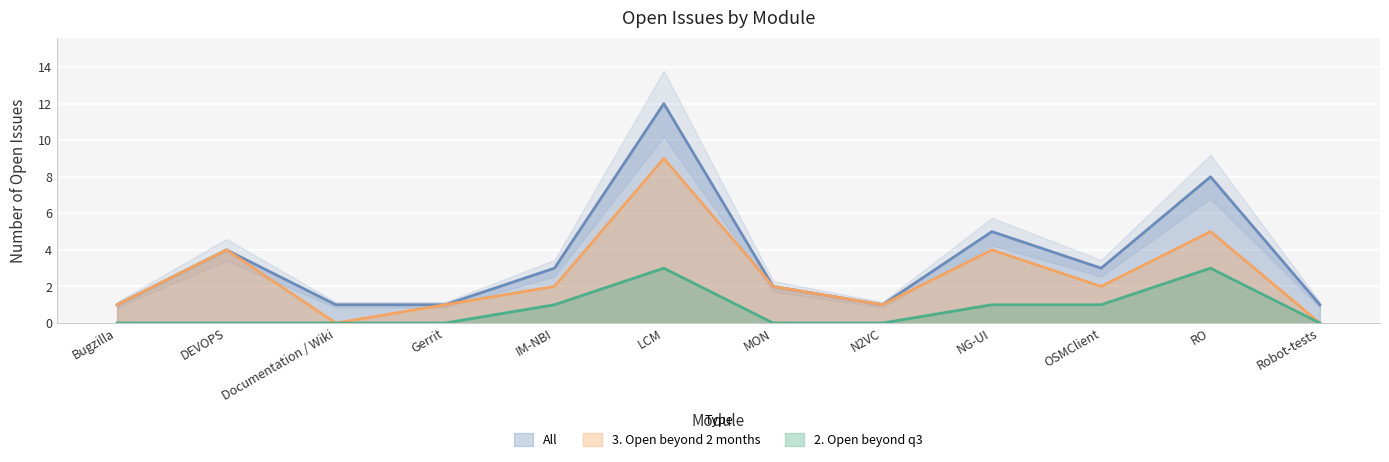

How many data points does each series have?

12